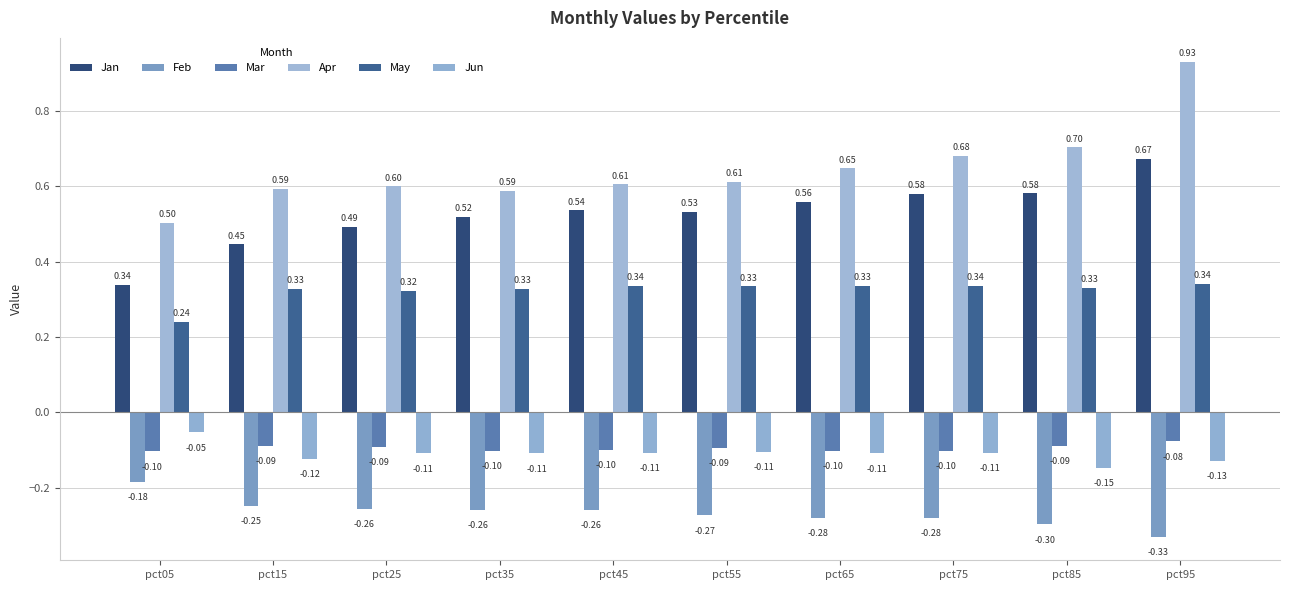

Which series changed the most between pct15 and pct75?

Jan